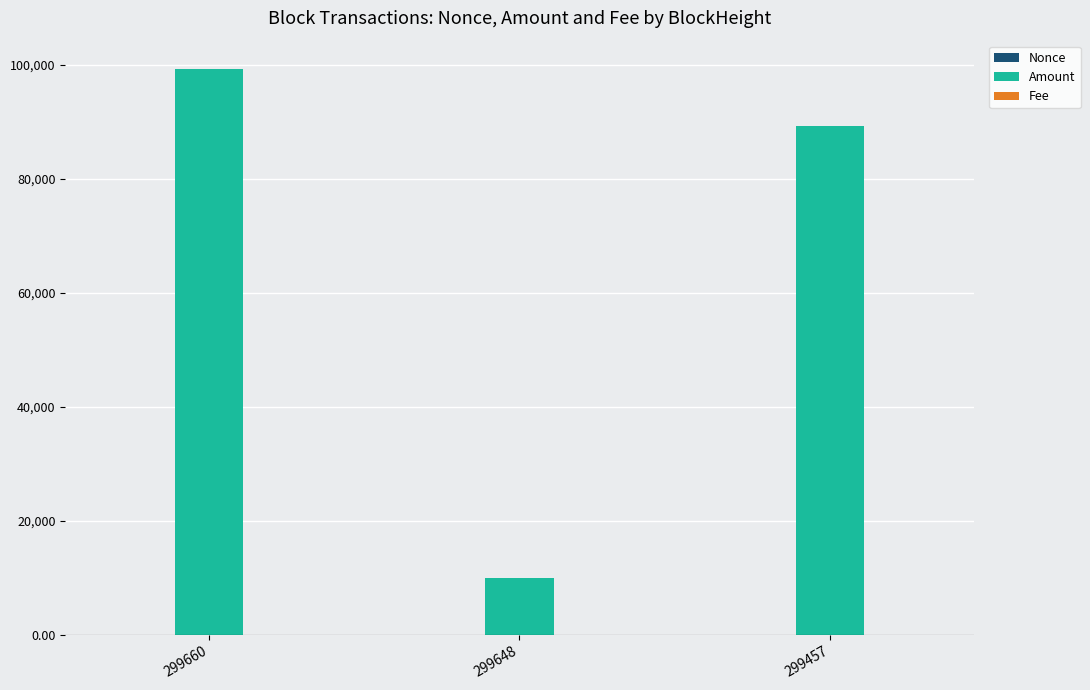

The Amount series shows 9999.8 at 299648. True or false?

True